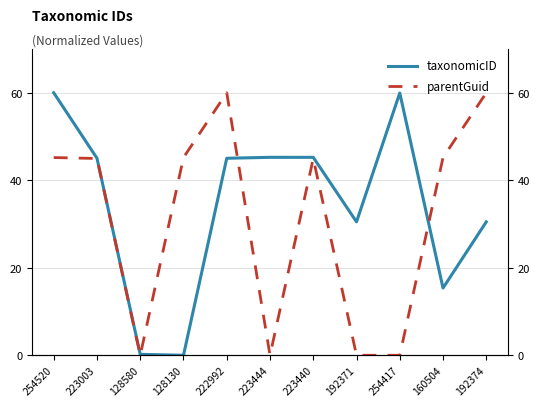

At 254417, list the series in order from largest to smallest.

taxonomicID, parentGuid